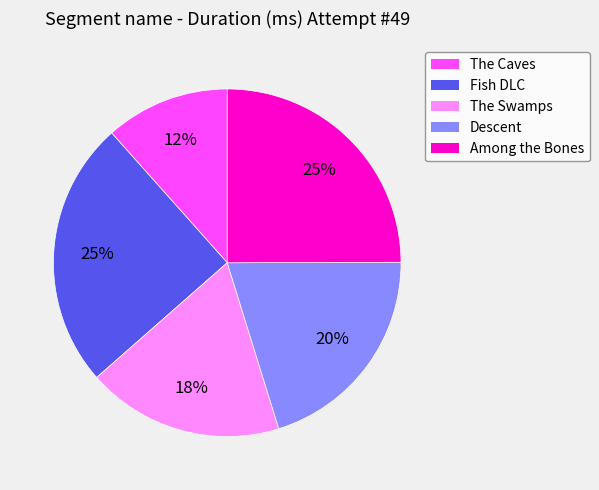

To the nearest percent, what is the average slice percentage?

20%